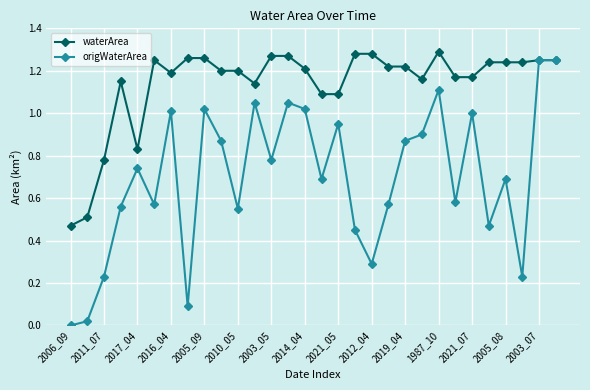

What is the value of the origWaterArea point at the 19th from the left?

0.3